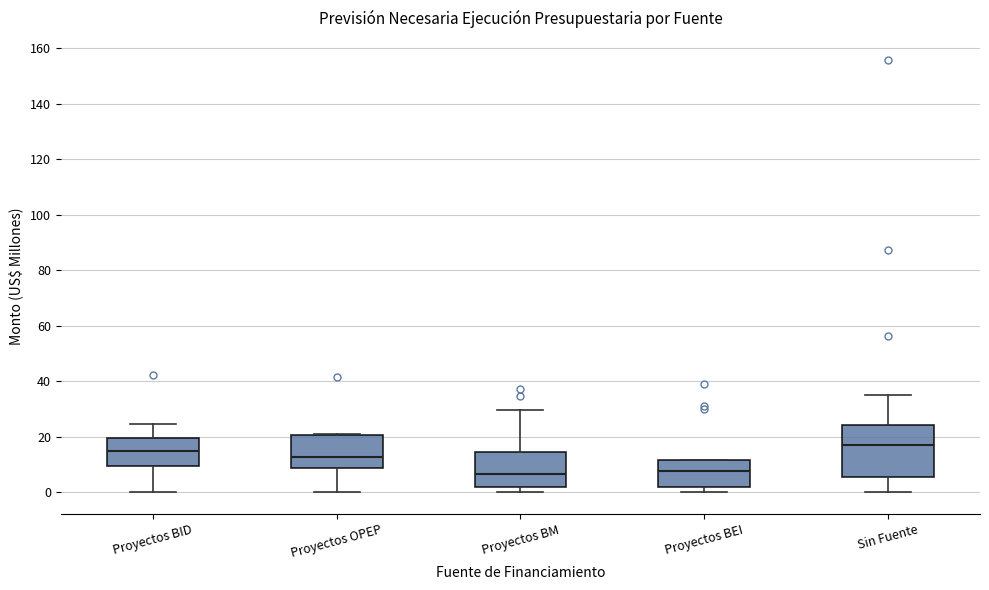

Reading left to right, read every box against the y-axis: the position of its median line, the range the box covers, and the ends of its whiskers. The values are not printed on the chart, so give them approximately, as read against the axis.

Proyectos BID: median 14, box 10 to 20, whiskers 0 to 24
Proyectos OPEP: median 12, box 8 to 20, whiskers 0 to 22
Proyectos BM: median 6, box 2 to 14, whiskers 0 to 30
Proyectos BEI: median 8, box 2 to 12, whiskers 0 to 12
Sin Fuente: median 18, box 6 to 24, whiskers 0 to 36